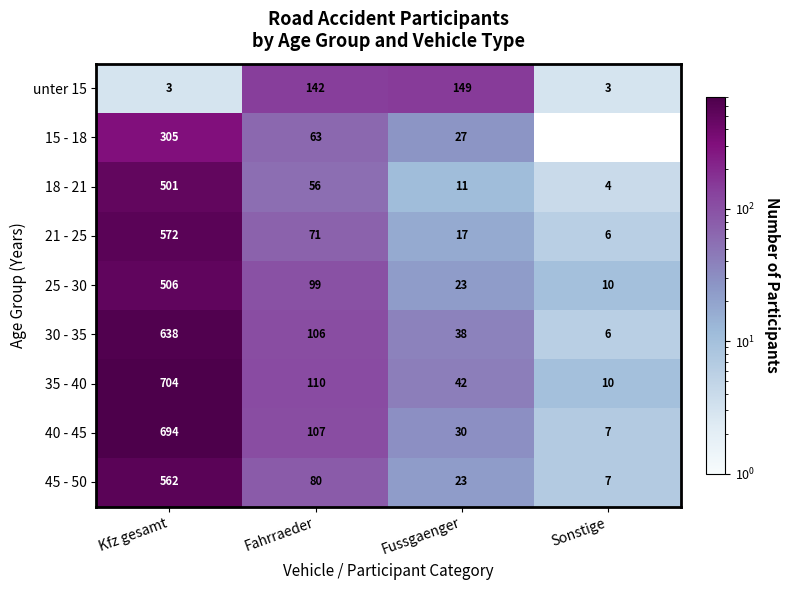

Which series changed the most between Kfz gesamt and Fahrraeder?

35 - 40